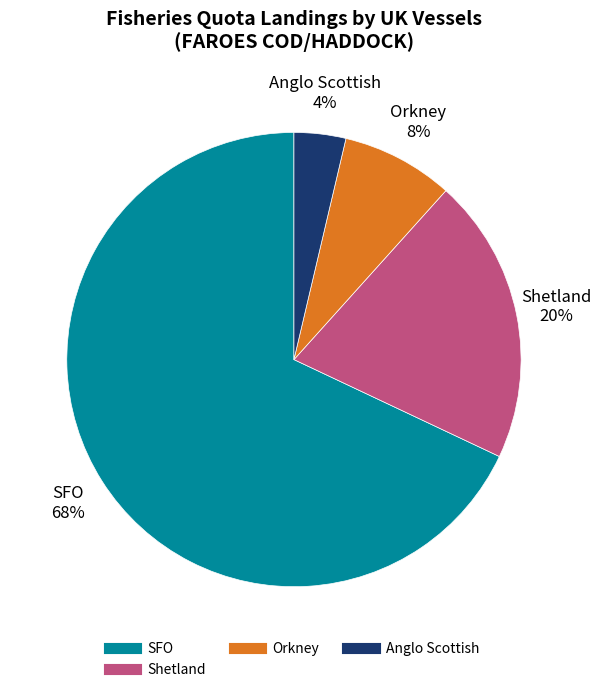

Does any single category account for the majority?

Yes